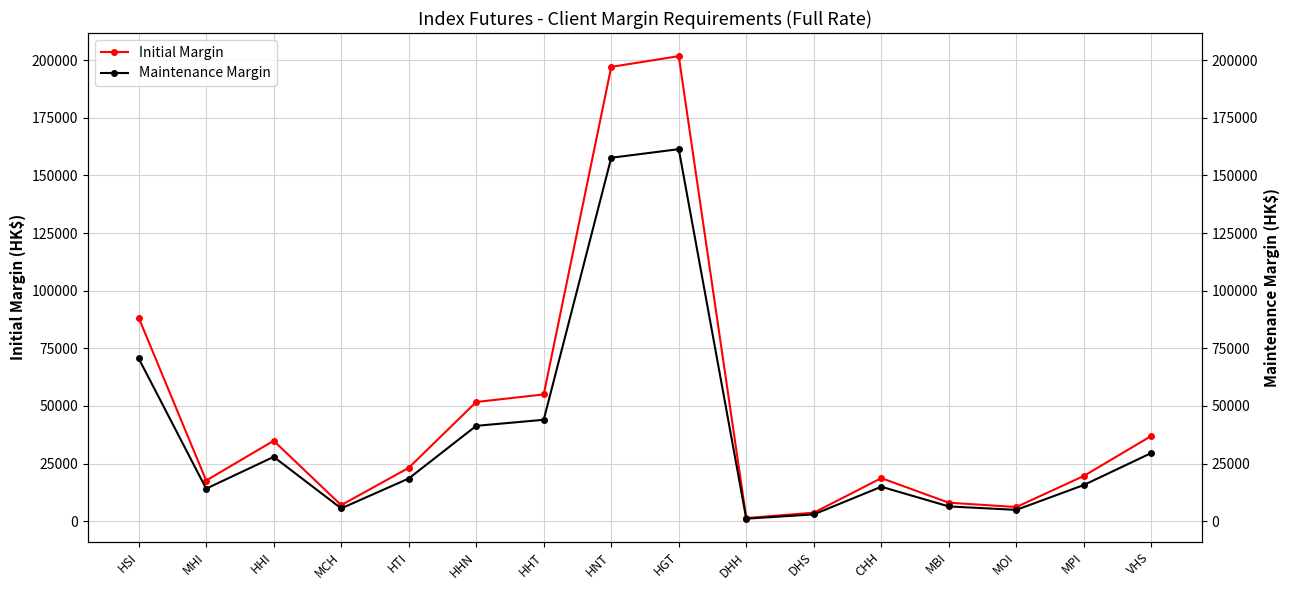

At which label does Initial Margin reach its minimum?

DHH